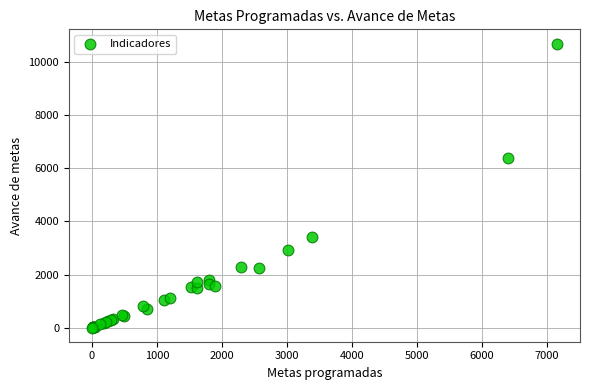

What Y value in the scatter plot is closest to 5349?

6401